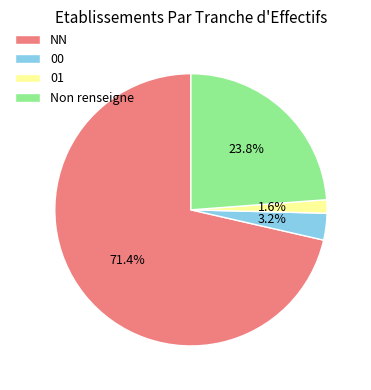

Rank the categories by value from lowest to highest.

01, 00, Non renseigne, NN